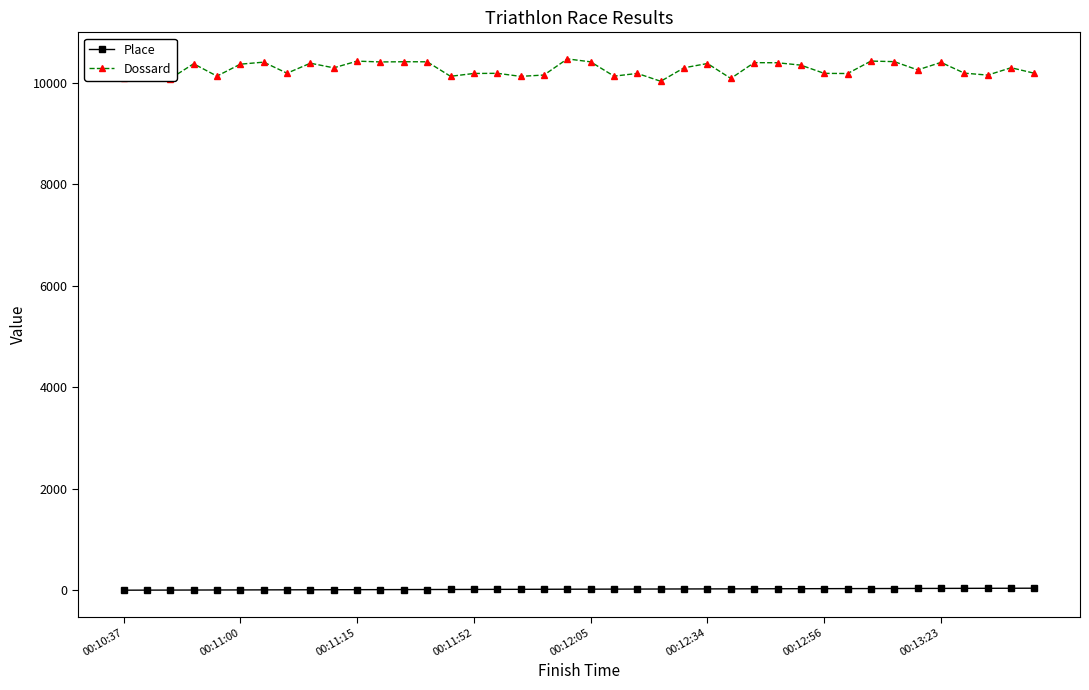

True or false: Place and Dossard cross at least once.

False